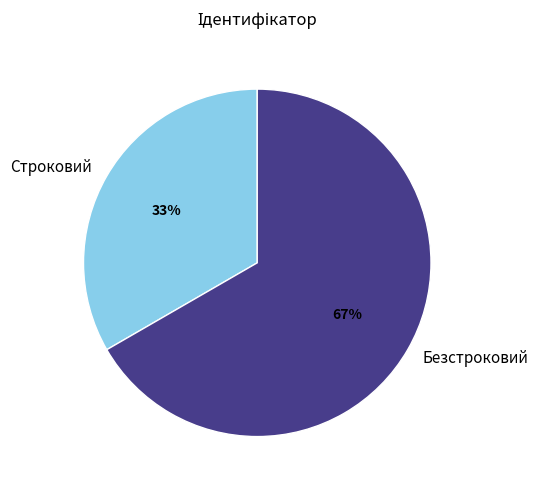

To the nearest percent, what percentage of the pie is Строковий?

33%